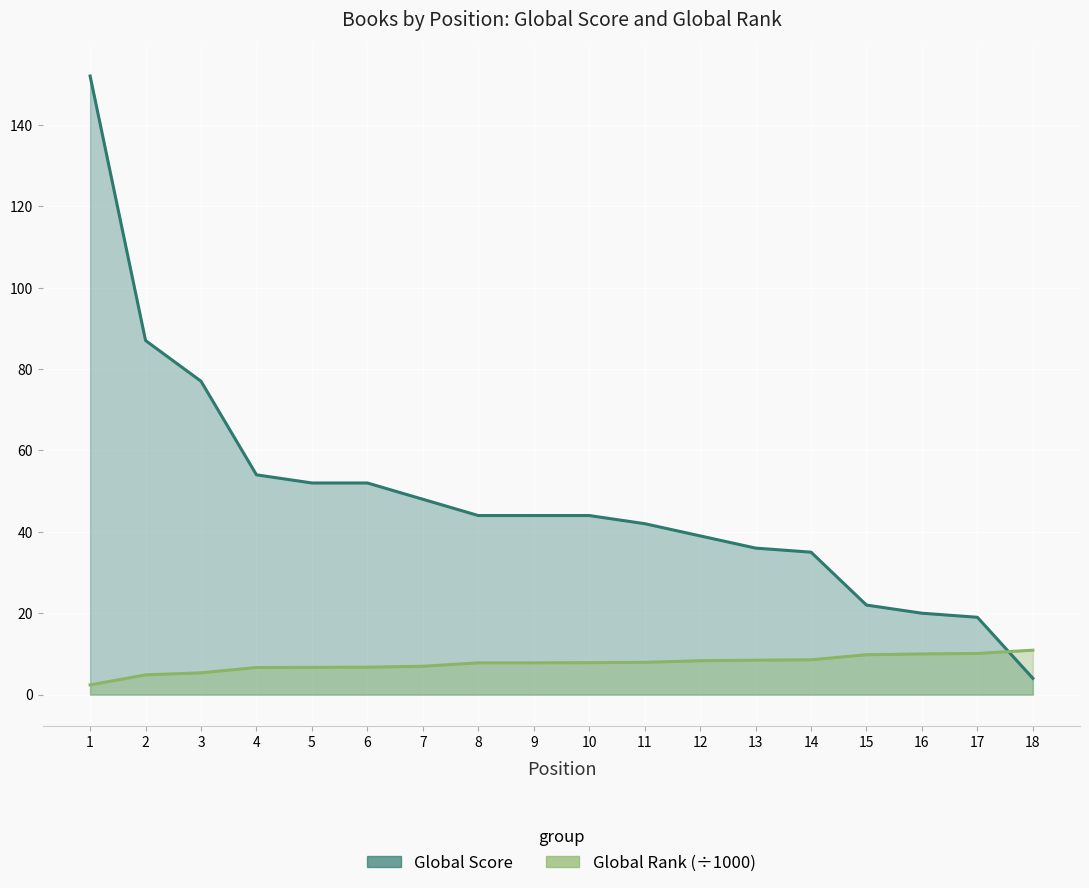

What is the difference between the maximum and second lowest values in the Global Score series?

133.0